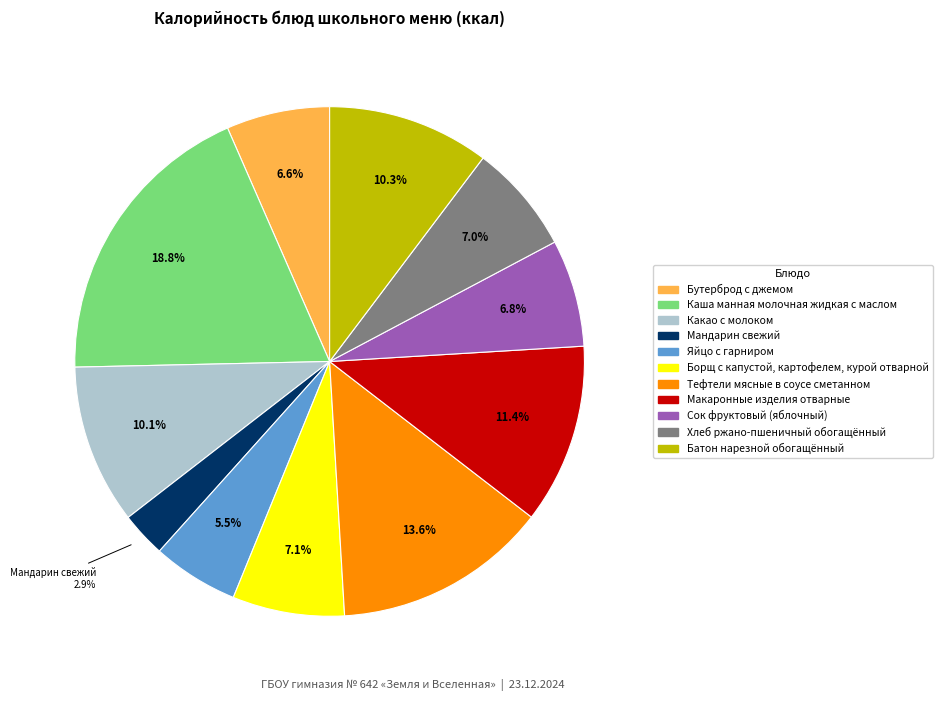

To the nearest percent, what is the difference between the Хлеб ржано-пшеничный обогащённый and Батон нарезной обогащённый slice percentages?

3%